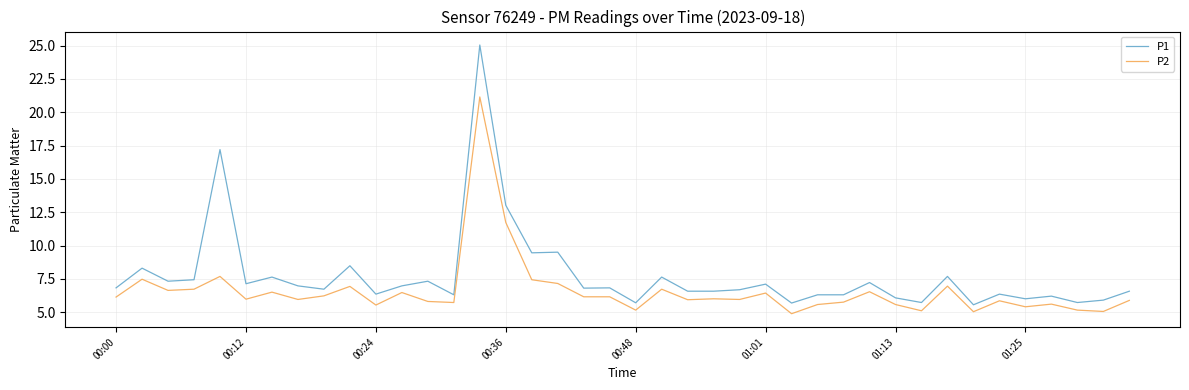

Which series has the largest total across all categories?

P1